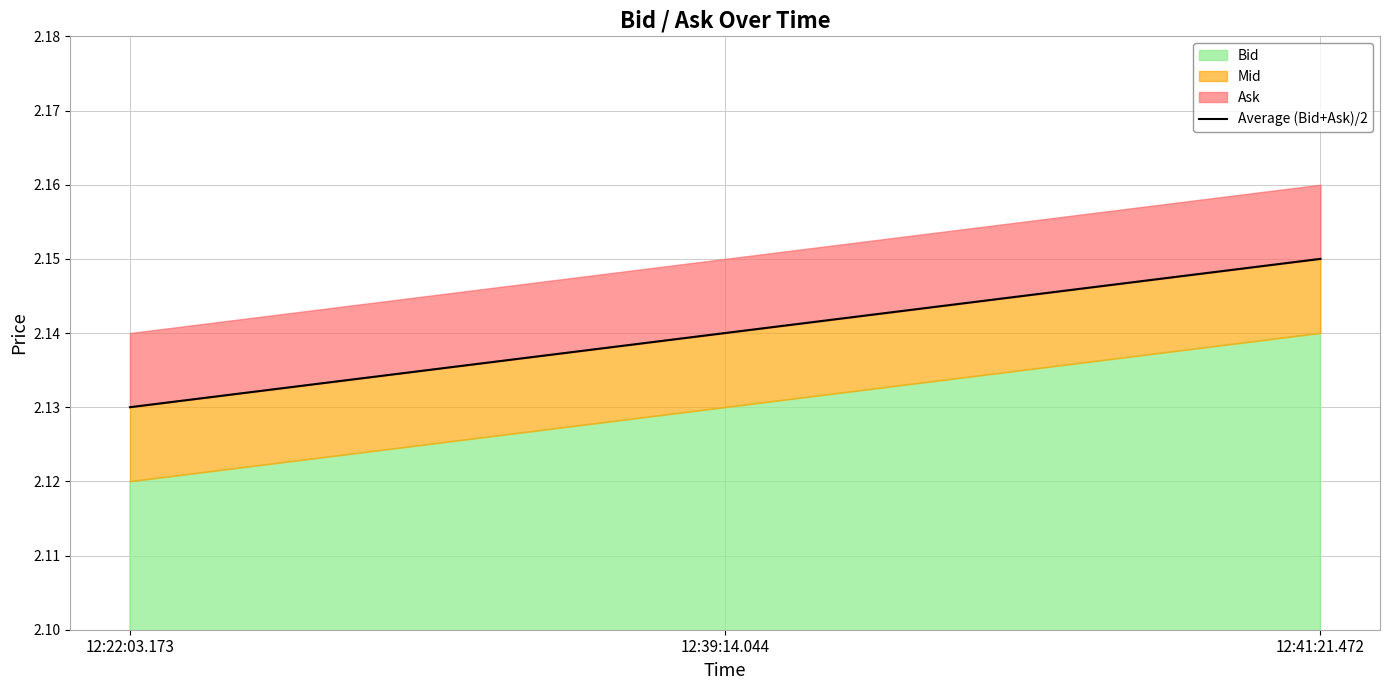

Between 12:39:14.044 and 12:41:21.472, which is larger?

12:41:21.472